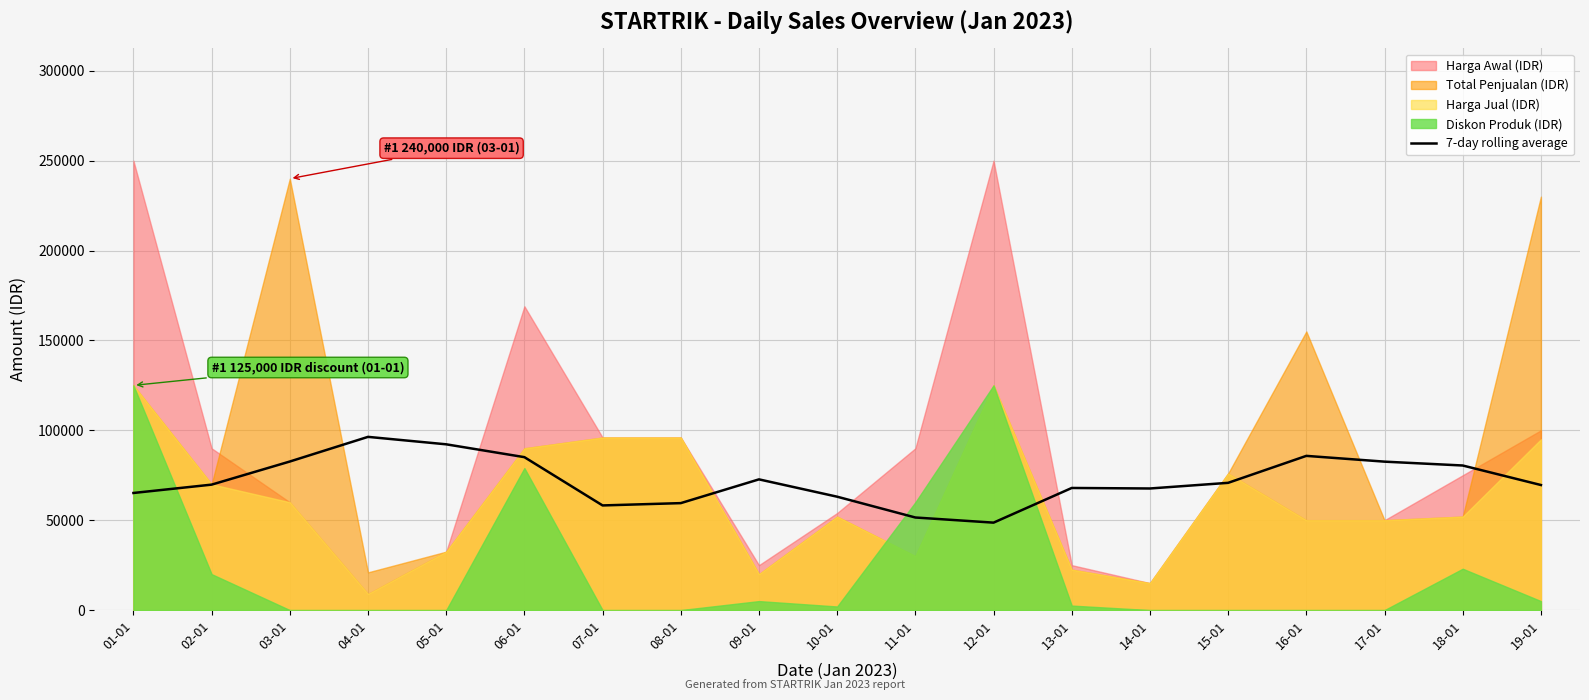

True or false: the data shows 59500.0 at 08-01.

True